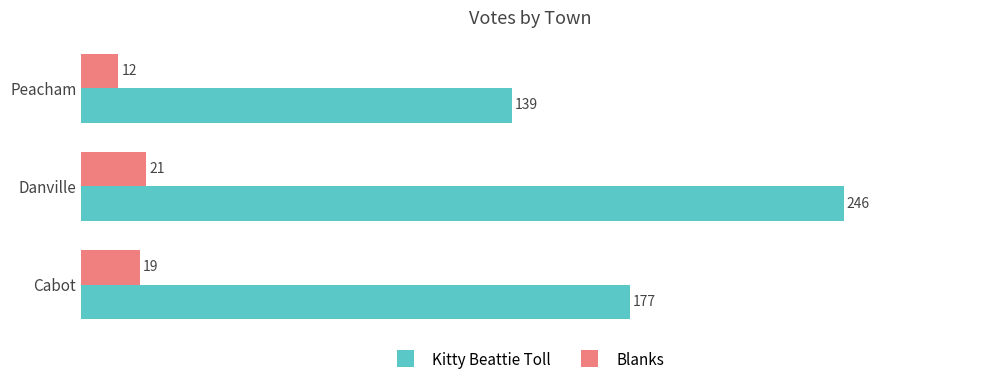

Which series changed the most between Cabot and Peacham?

Kitty Beattie Toll